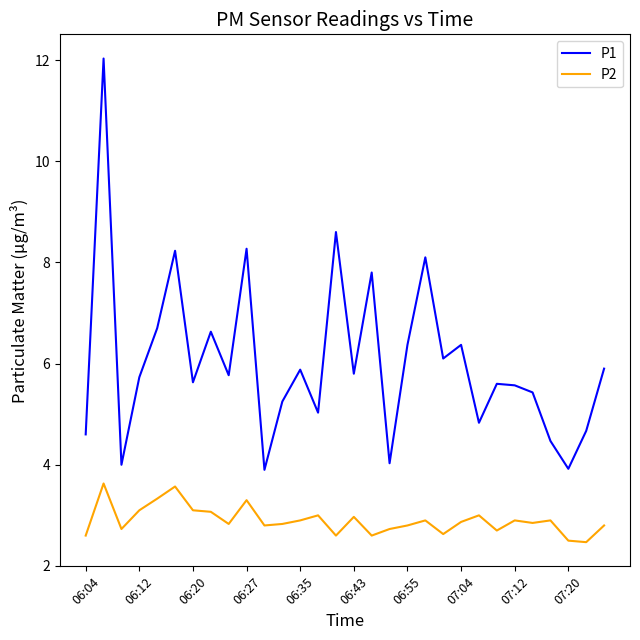

True or false: P2 and P1 intersect in this chart.

False